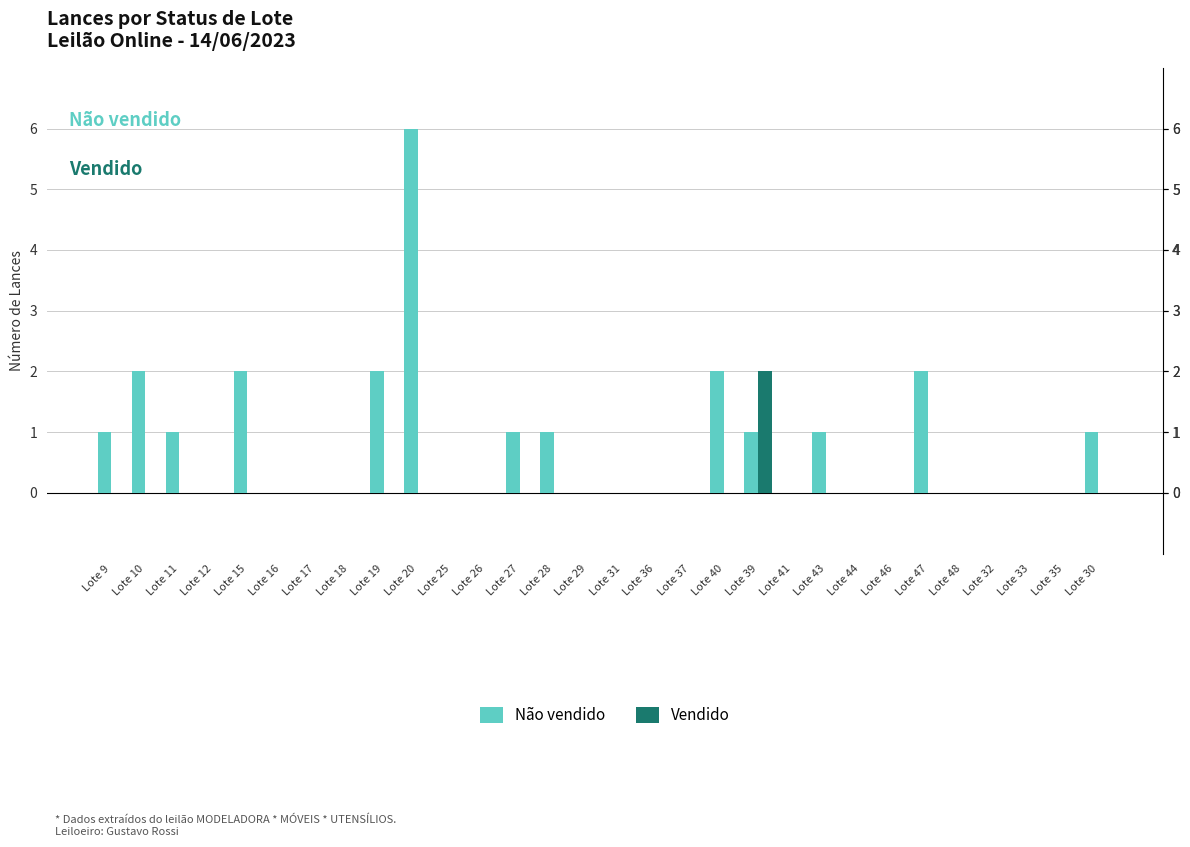

Count the number of categories in the chart.

30